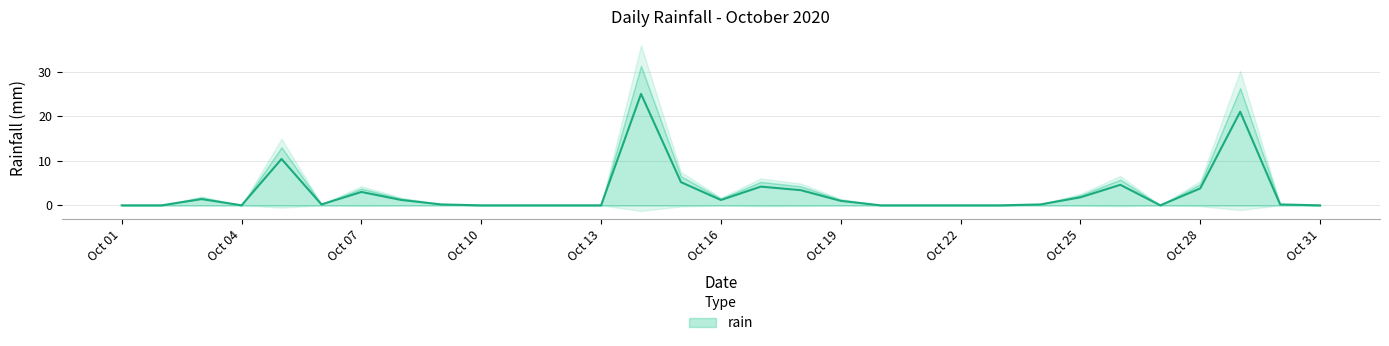

Reading left to right, extract all data points from this chart.

0.0	0.0	1.4	0.0	10.4	0.2	3.0	1.2	0.2	0.0	0.0	0.0	0.0	25.0	5.2	1.2	4.2	3.4	1.0	0.0	0.0	0.0	0.0	0.2	1.8	4.6	0.0	3.8	21.0	0.2	0.0